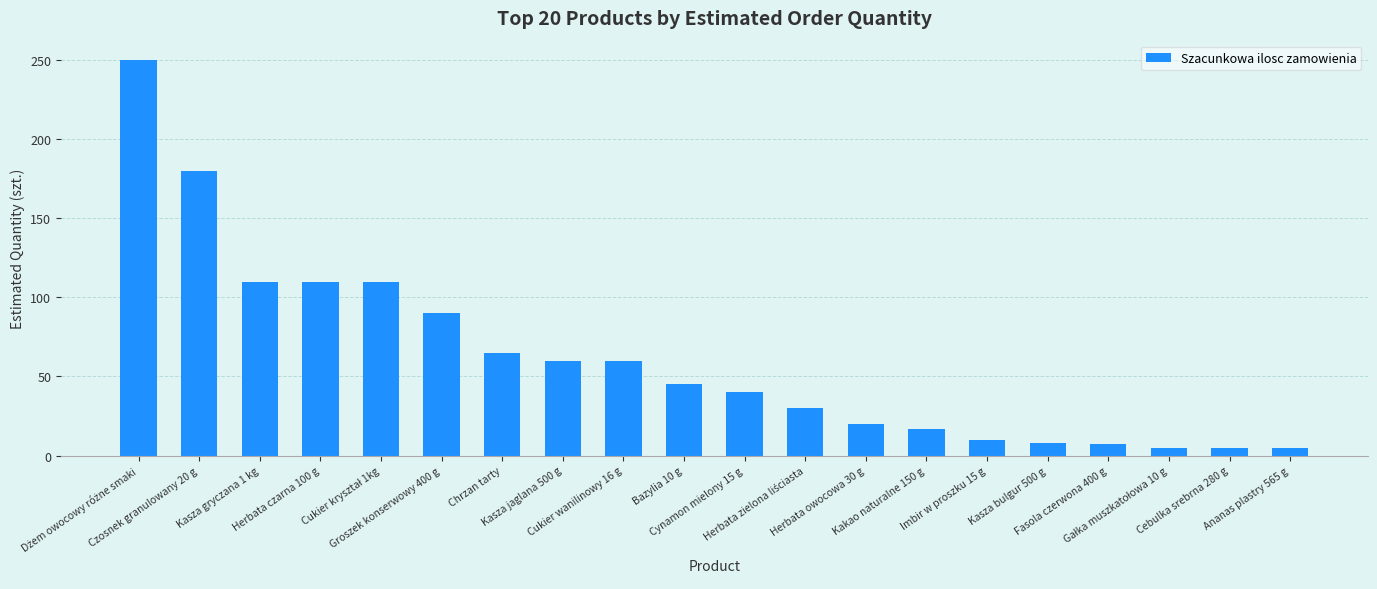

What is the average value?

61